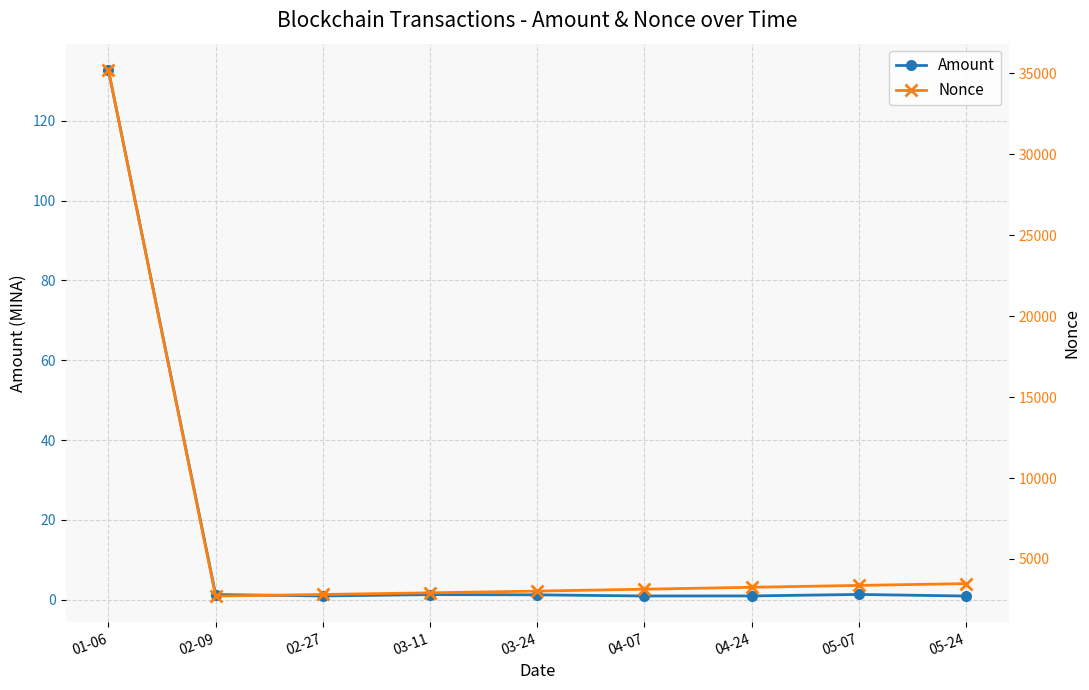

Which series has the largest total across all categories?

Nonce